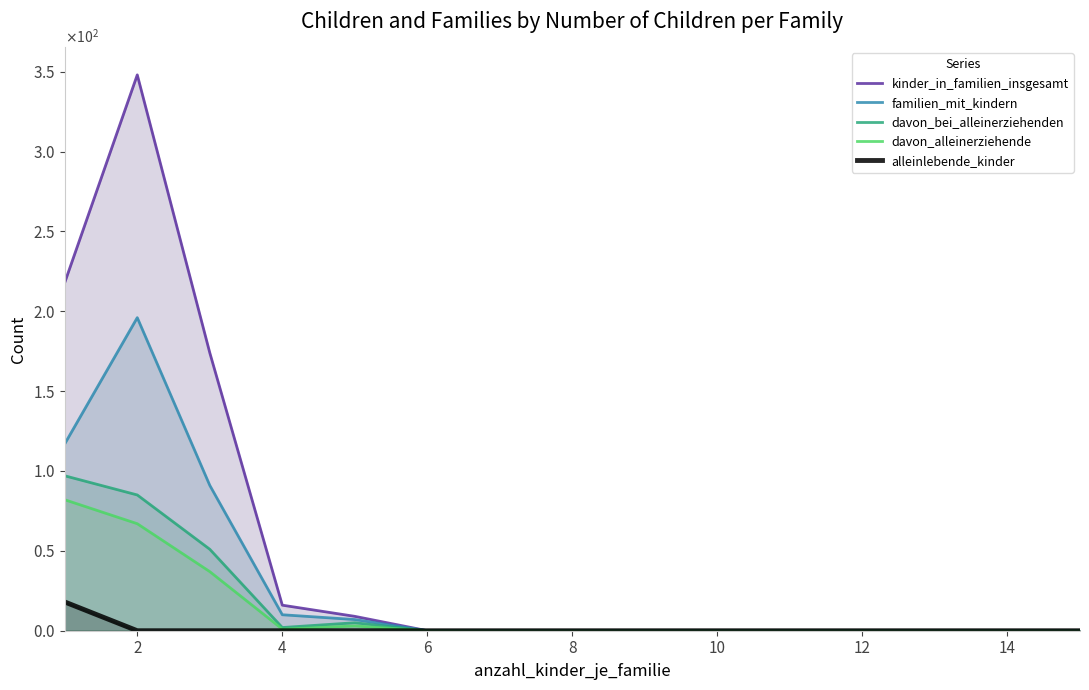

At which label does davon_alleinerziehende reach its minimum?

6